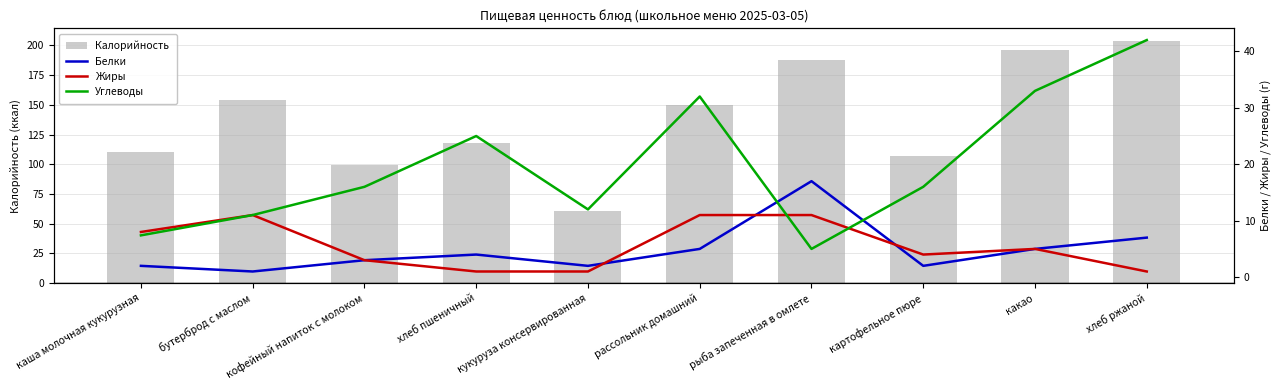

Which category has the lowest value across all series?

бутерброд с маслом